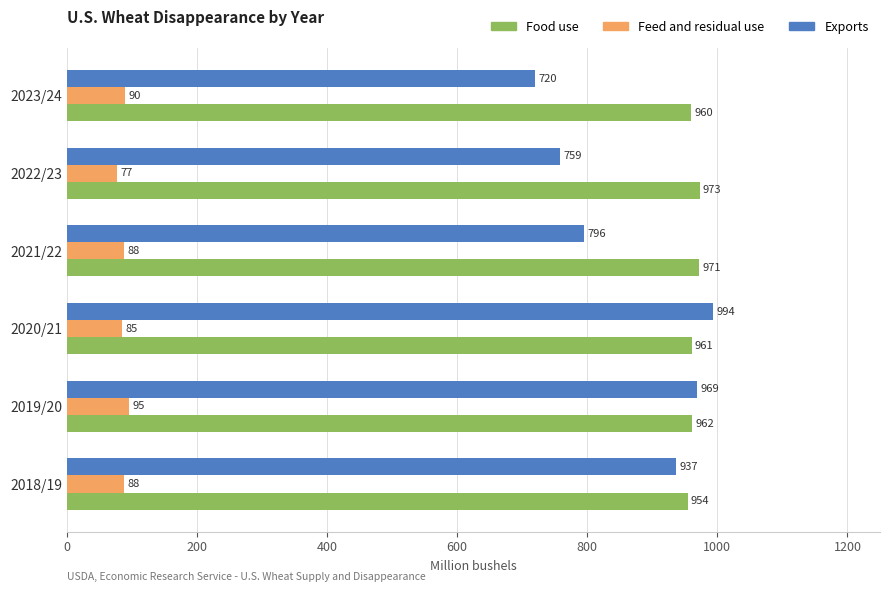

What is the sum of all Feed and residual use values?

523.2